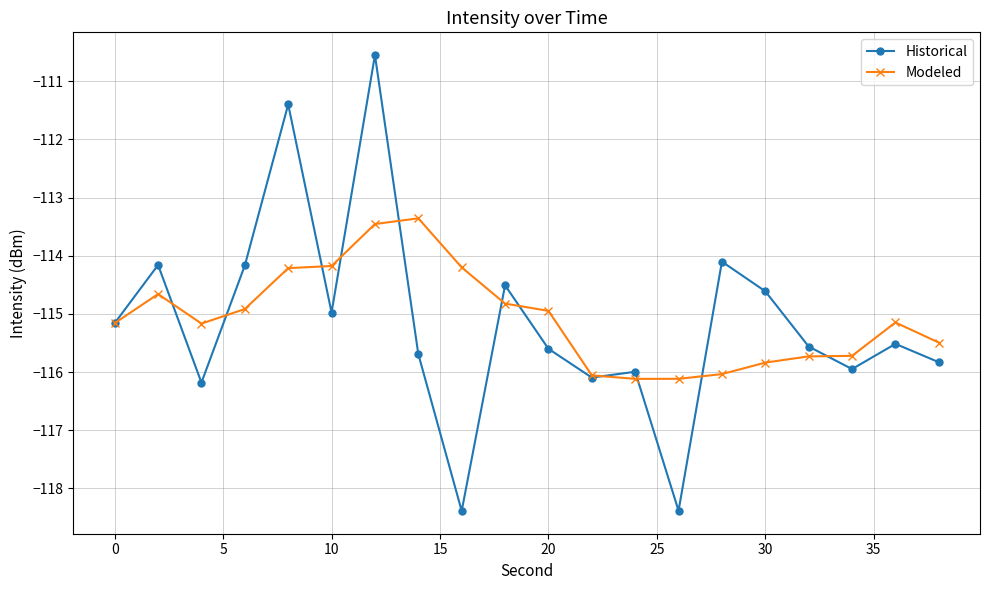

What is the minimum value shown in the chart?

-118.4